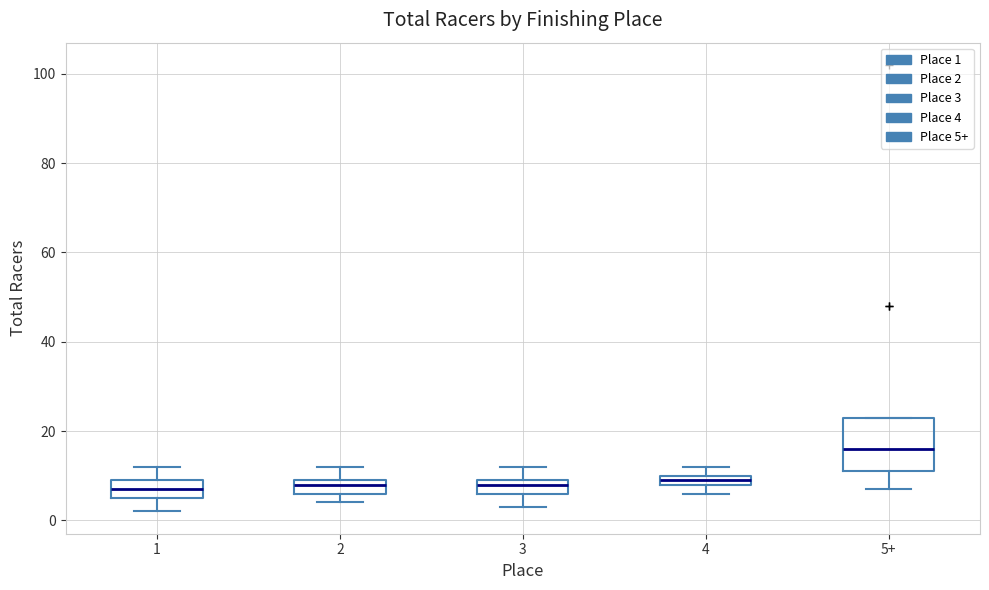

Where does the lower whisker of the box for 3 end on the y-axis? The values are not printed on the chart, so give them approximately, as read against the axis.

4